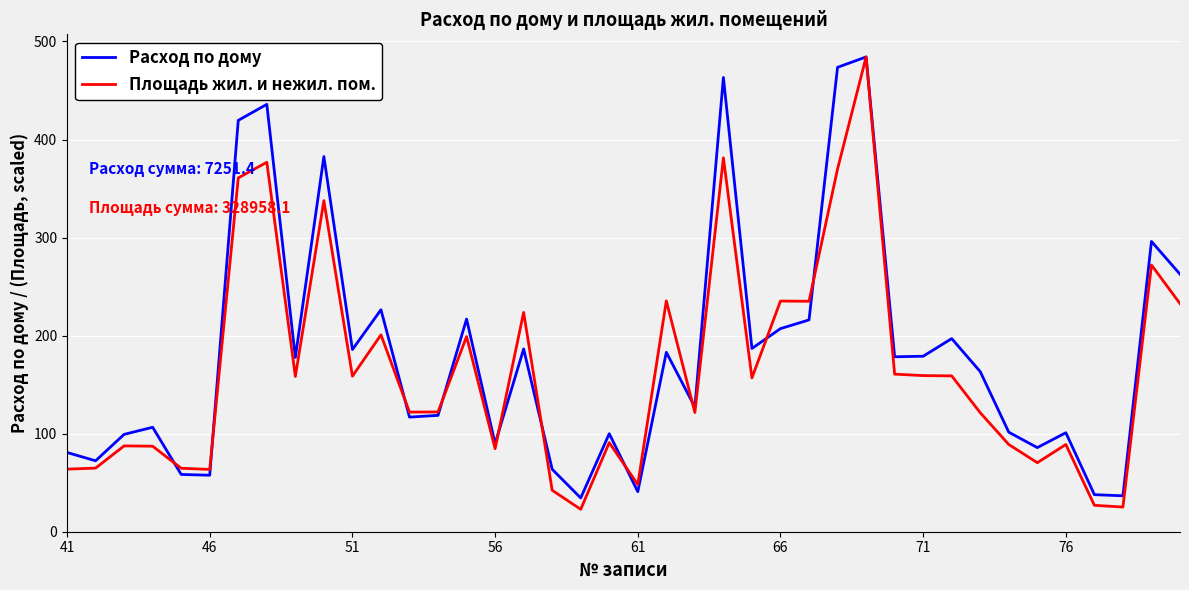

Which series has the largest range (max minus min)?

Площадь жил. и нежил. пом.